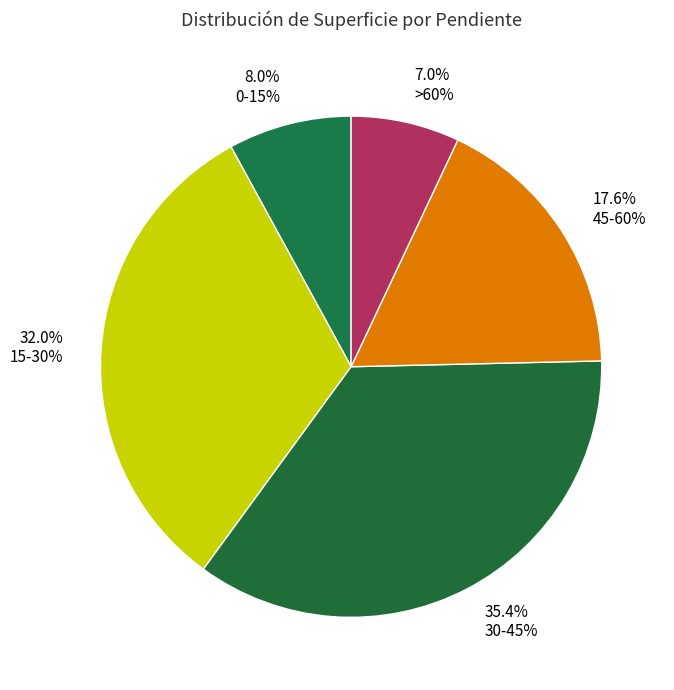

How many segments does this pie chart have?

5